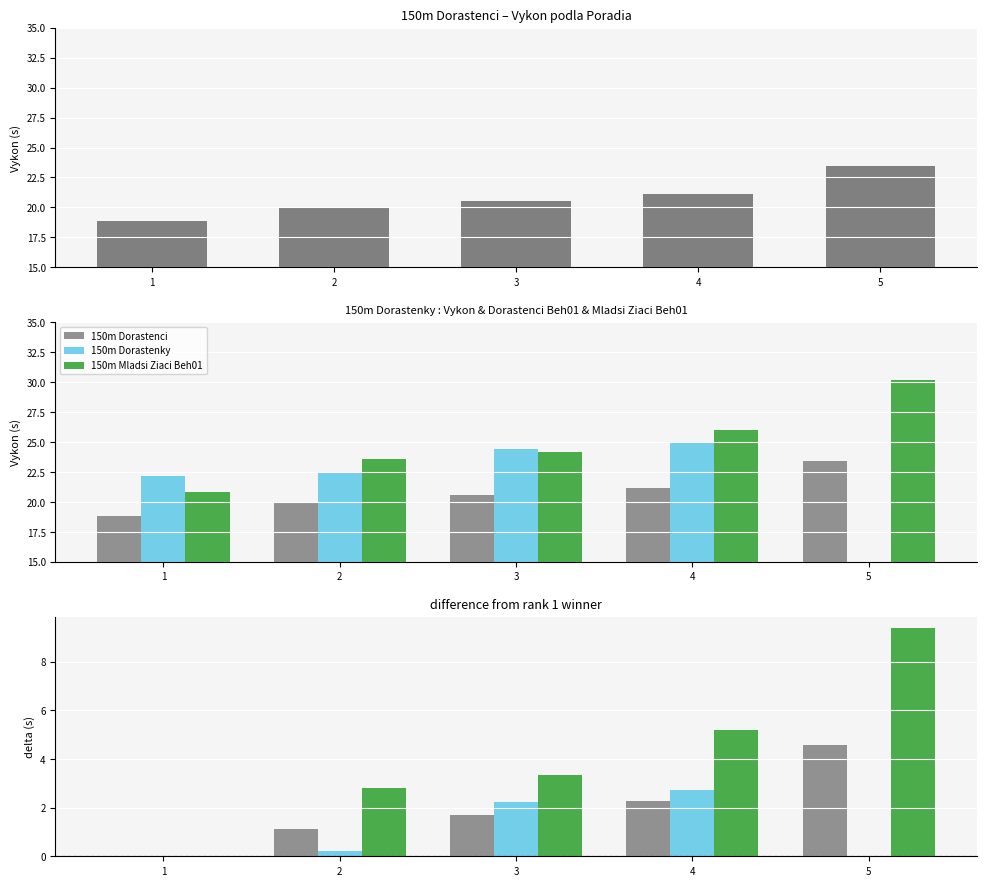

What is the value of the 150m Dorastenci bar at the 3rd from the left?

1.7